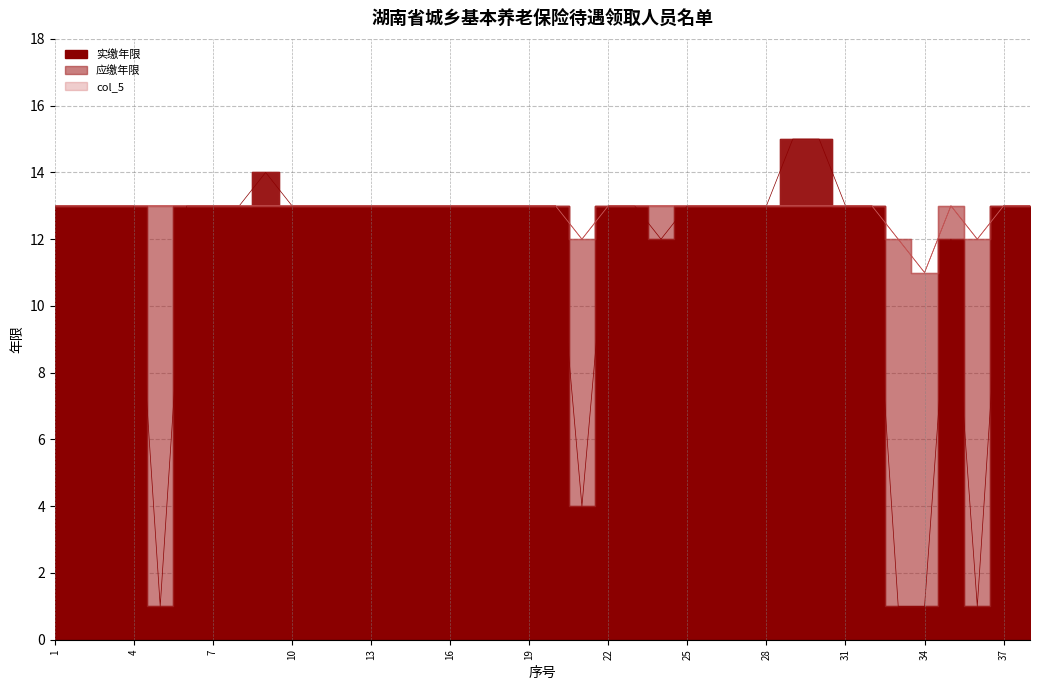

What is the highest value of the col_5 series?

13